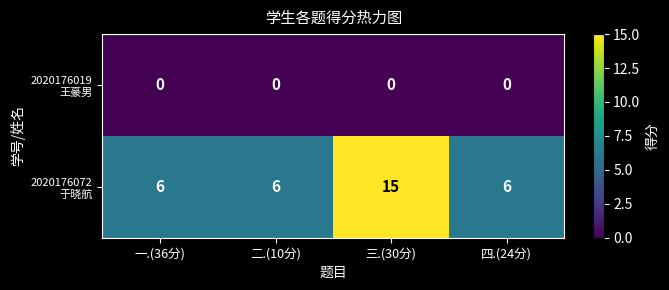

What is the greatest value displayed?

15